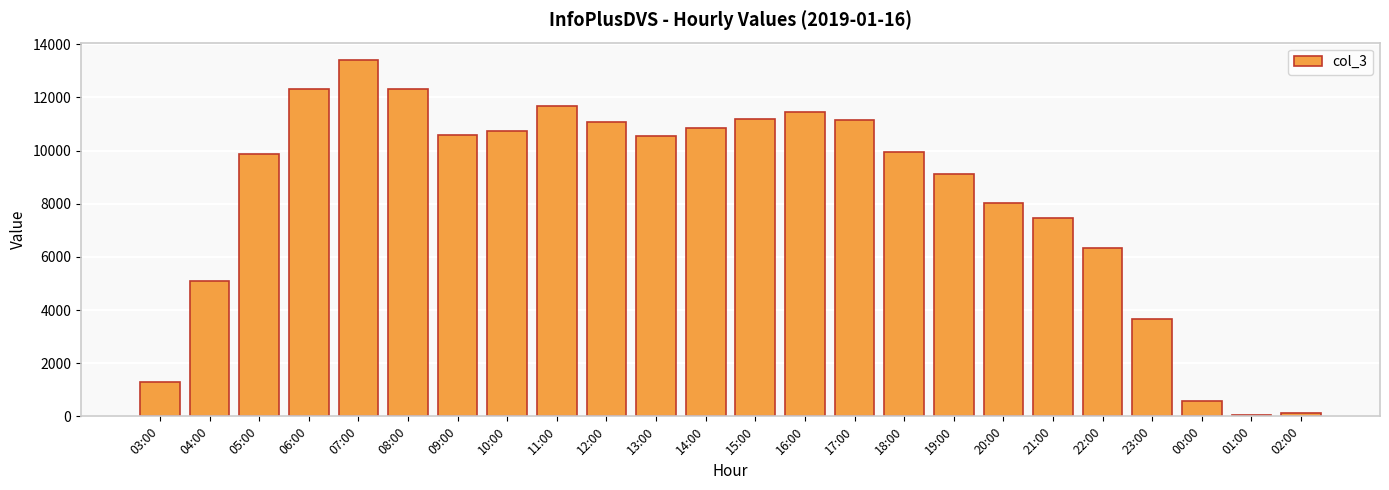

What is the value of the 18th bar from the left?

8044